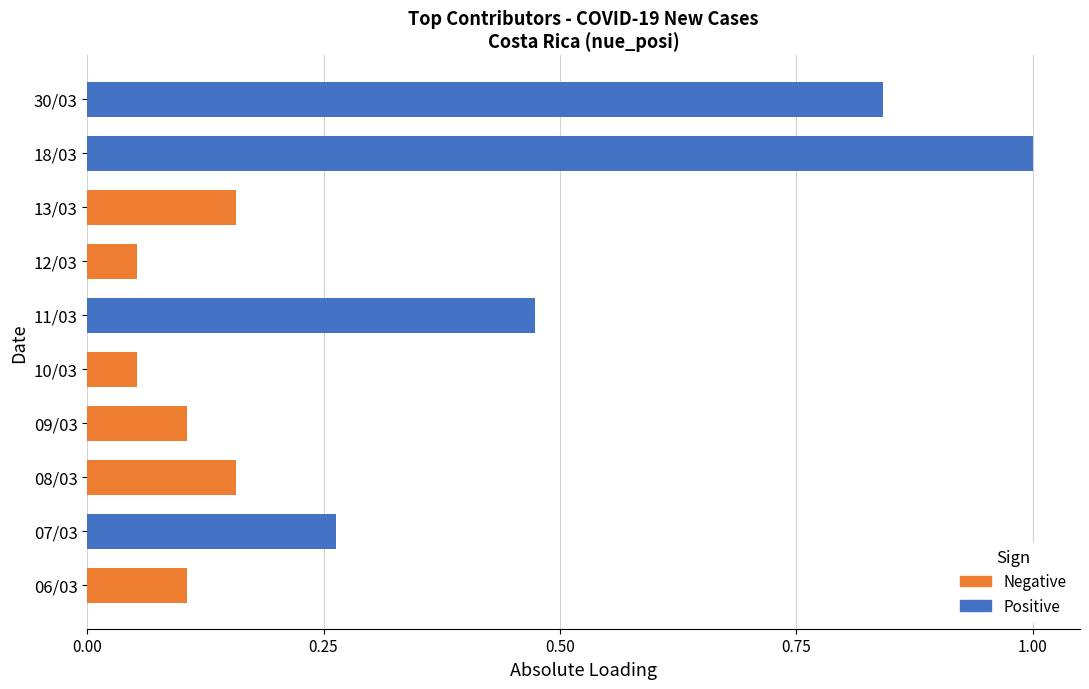

Does the chart contain any negative values?

No